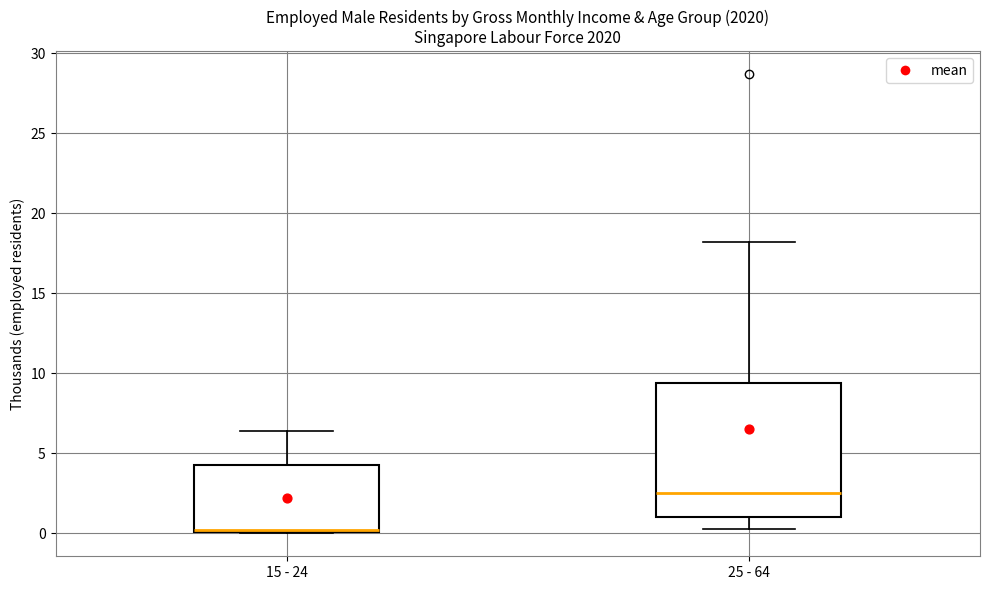

Reading left to right, transcribe this box plot: for each box, give where its median line is, the range the box spans, and where its two whiskers end, as read against the y-axis. The values are not printed on the chart, so give them approximately, as read against the axis.

15 - 24: median 0.0 (drawn on the box's lower edge), box 0.0 to 4.5, whiskers 0.0 to 6.5
25 - 64: median 2.5, box 1.0 to 9.5, whiskers 0.5 to 18.0